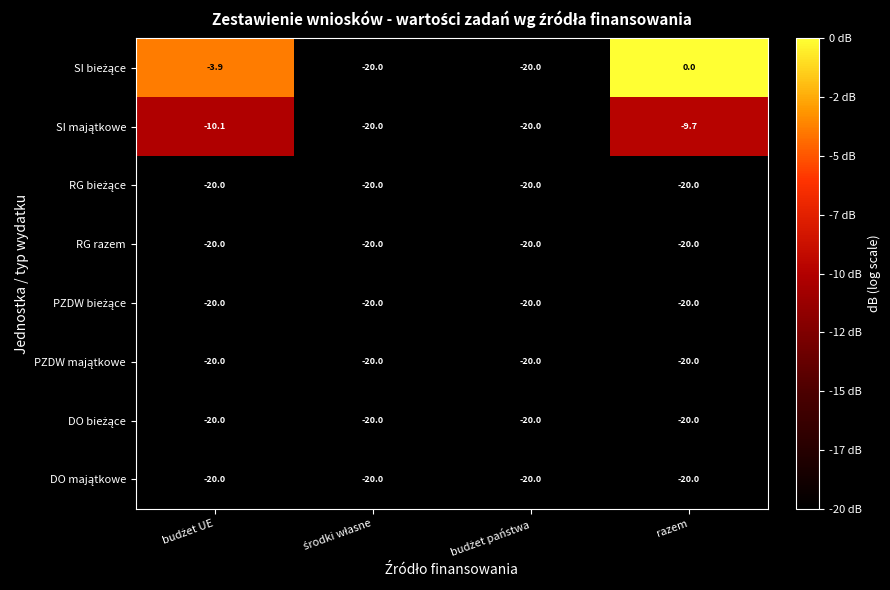

At which category is the sum across all series the highest?

razem